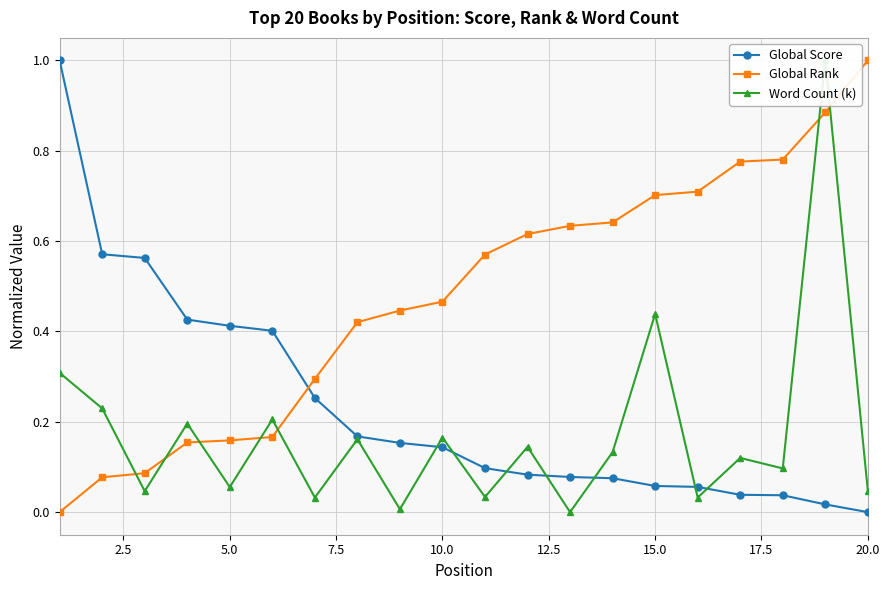

After their last crossing, which series has the higher values: Global Score or Global Rank?

Global Rank